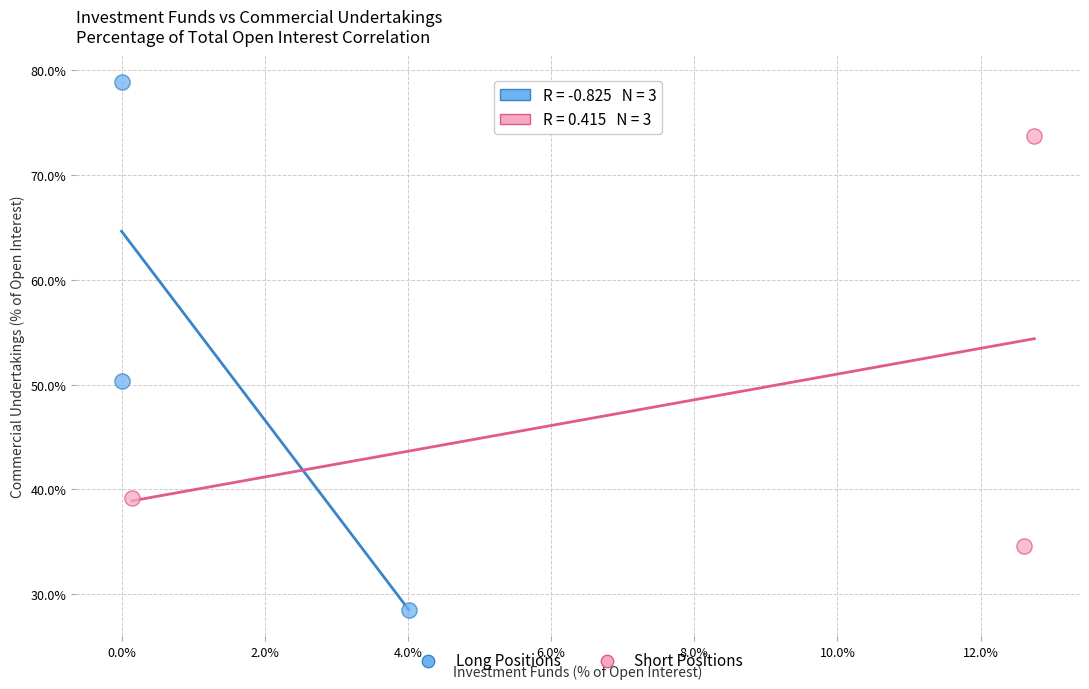

Which series has the largest Y range (max minus min)?

Long Positions